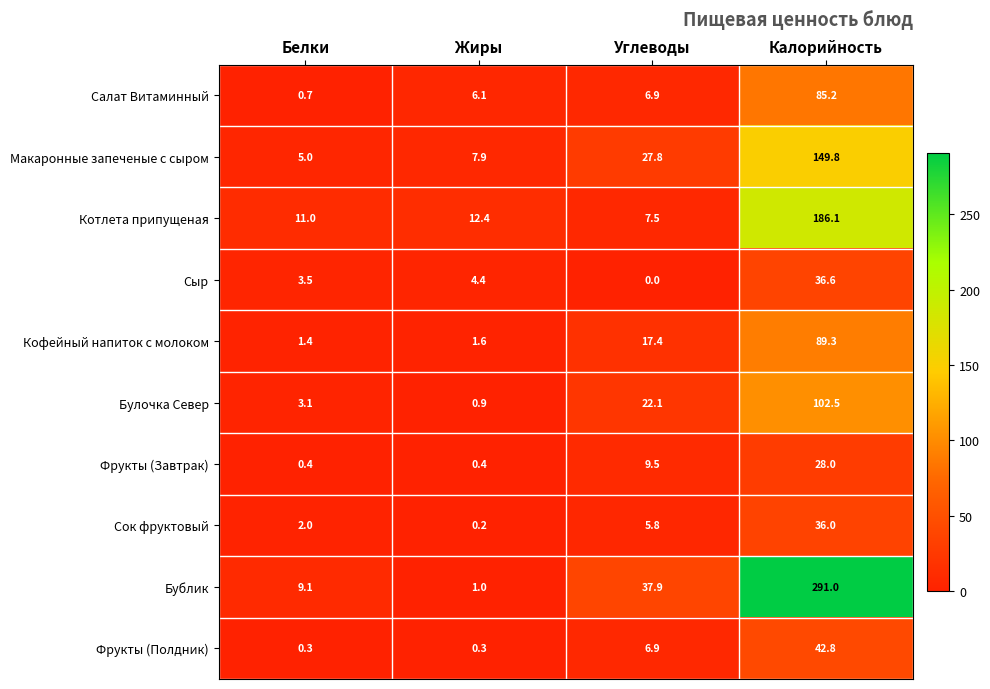

Rank the series at Жиры from highest to lowest value.

Котлета припущеная, Макаронные запеченые с сыром, Салат Витаминный, Сыр, Кофейный напиток с молоком, Бублик, Булочка Север, Фрукты (Завтрак), Фрукты (Полдник), Сок фруктовый